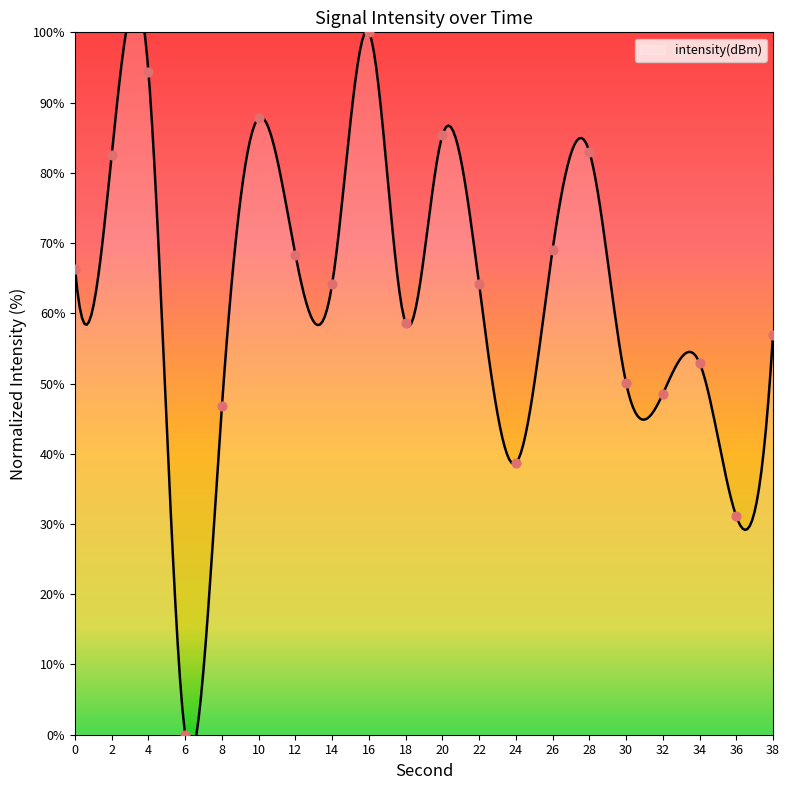

What is the ratio of the value at 18 to the value at 26?

0.8